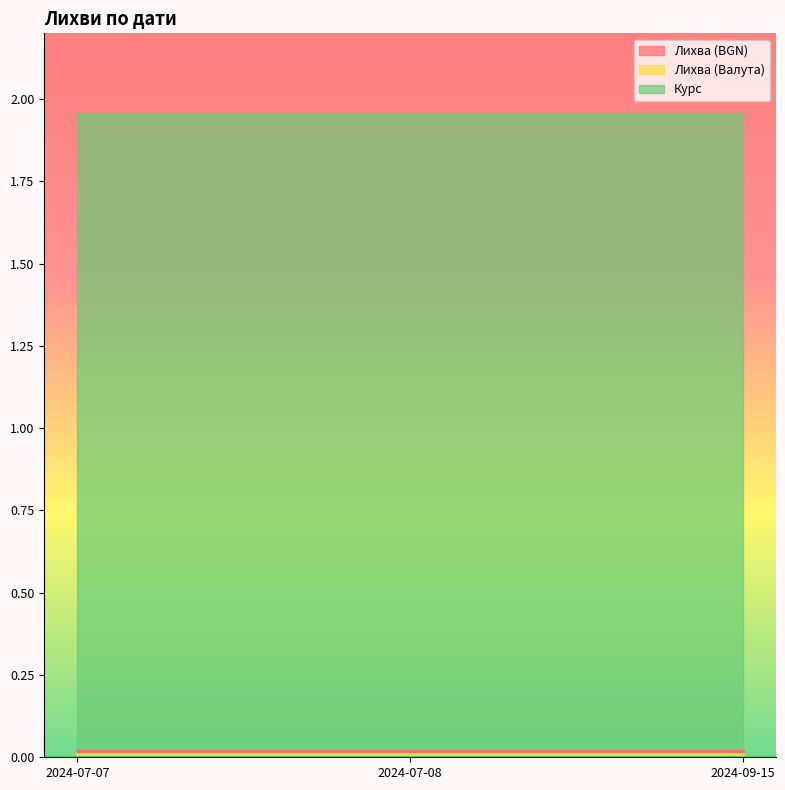

What is the spread (max minus min) of values at 2024-09-15?

1.9